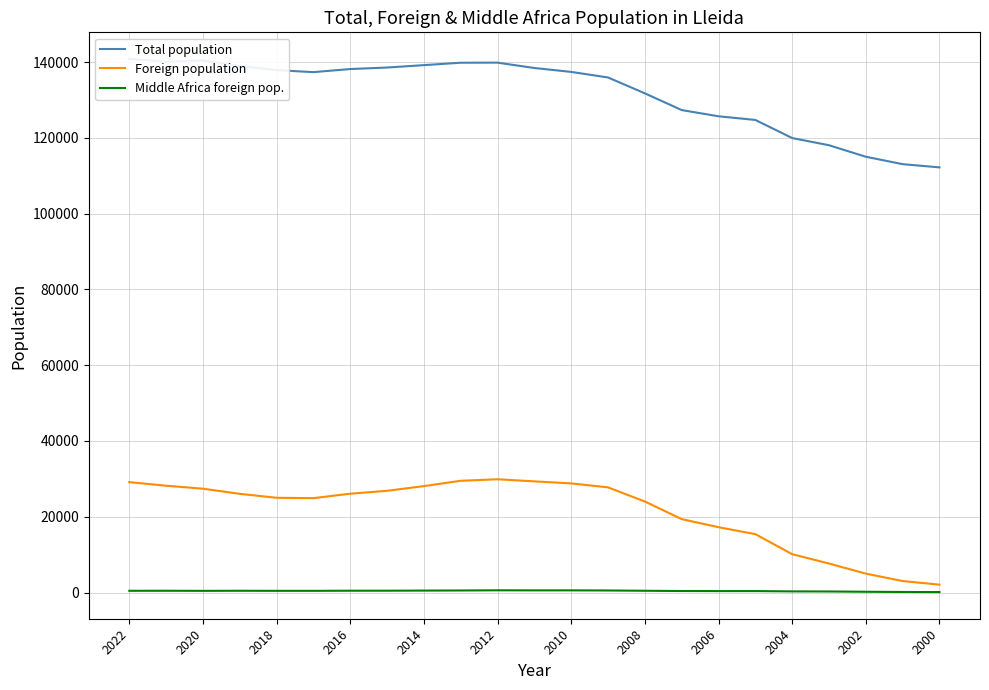

Between 20 and 2012, which is larger?

2012